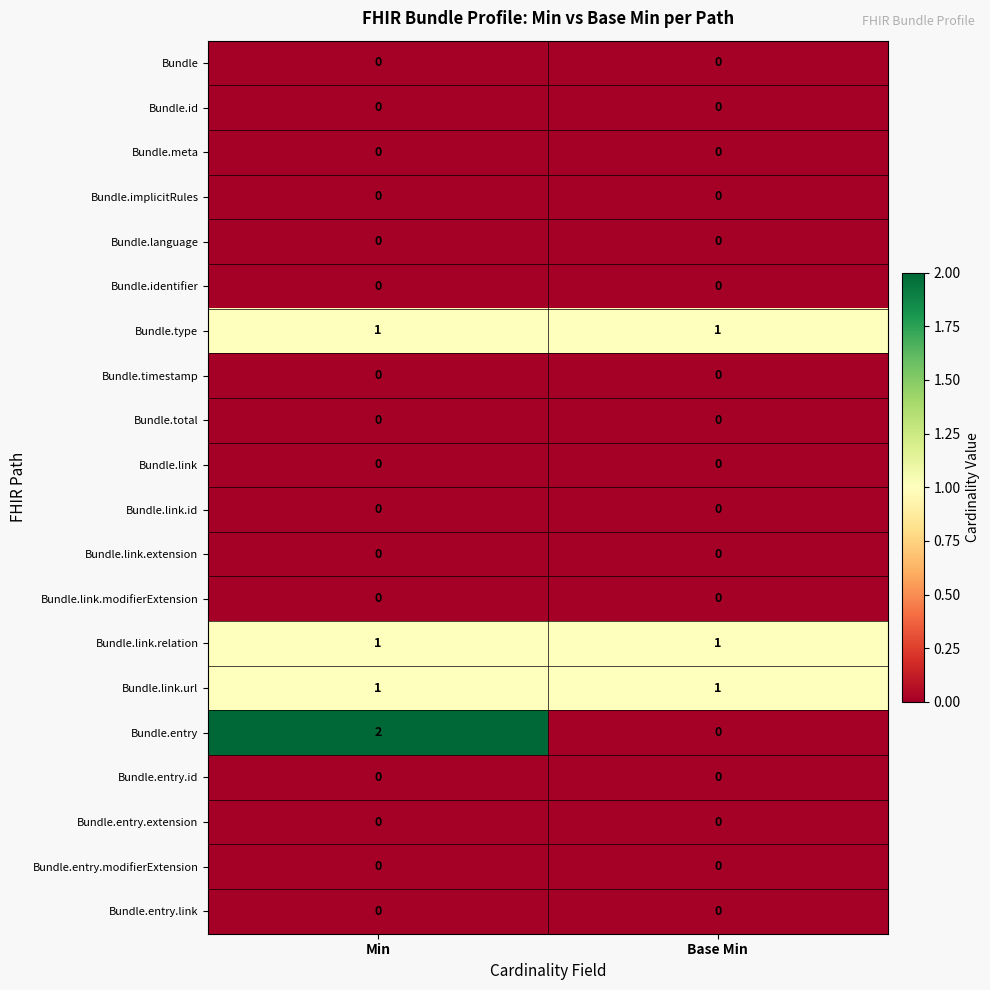

What is the total value across all series at Min?

5